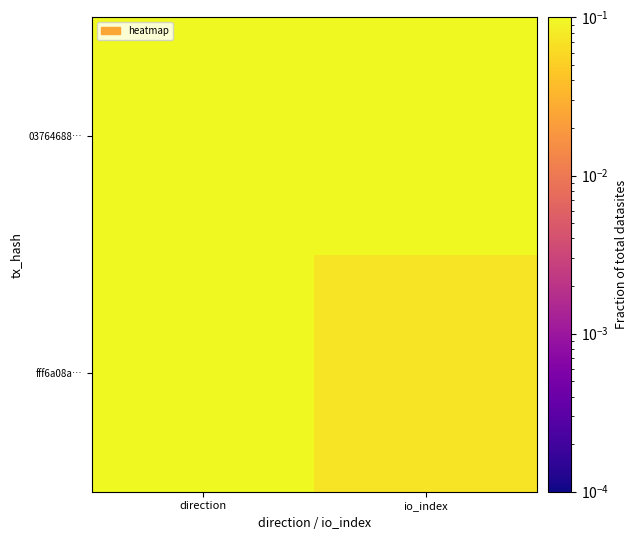

List the series in order of their peak value, highest first.

03764688…, fff6a08a…